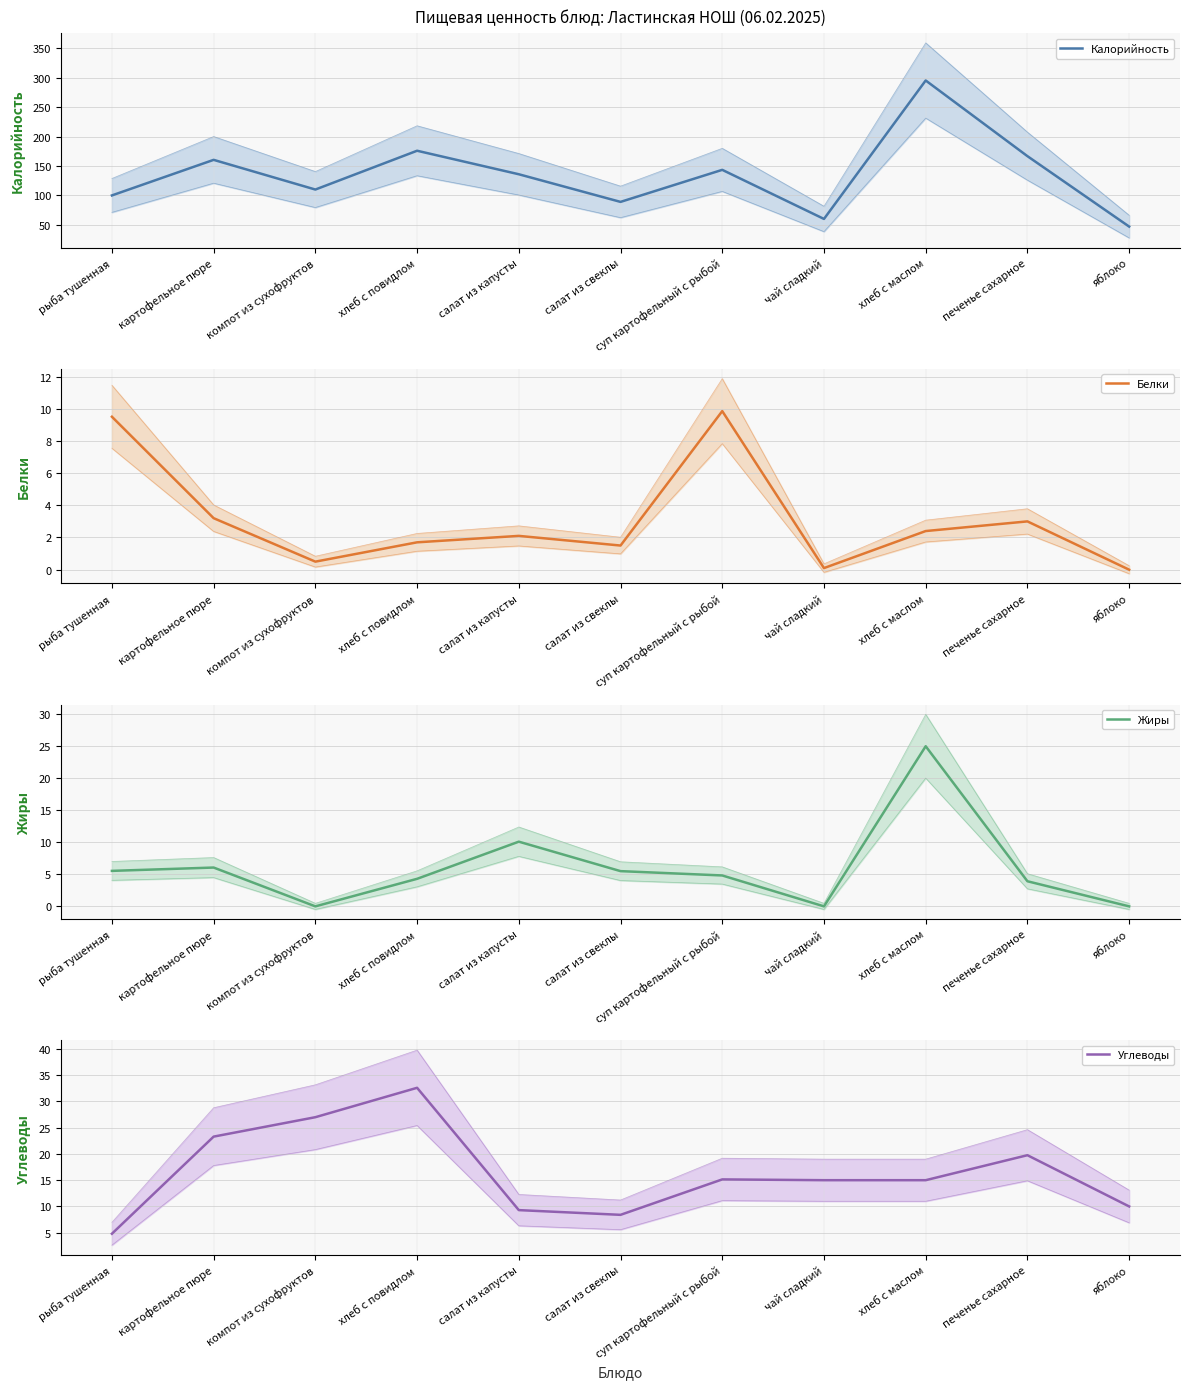

How many distinct data groups are displayed?

4